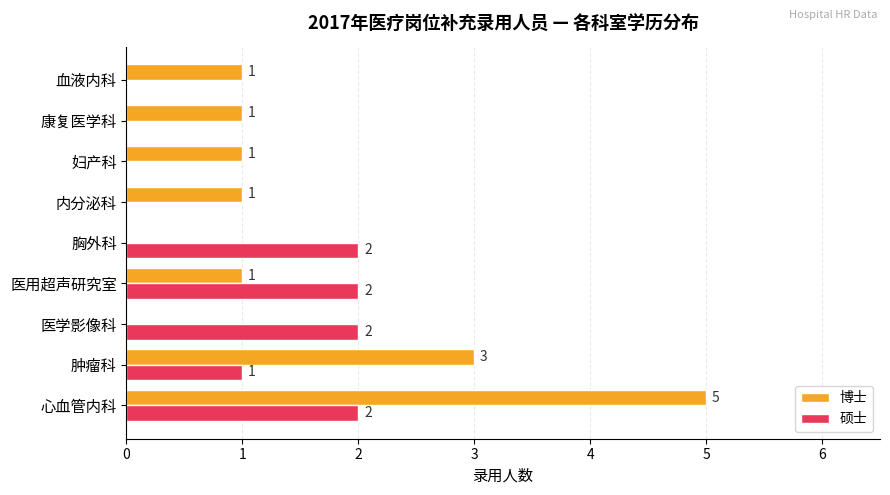

The 博士 series shows 2 at 血液内科. True or false?

False